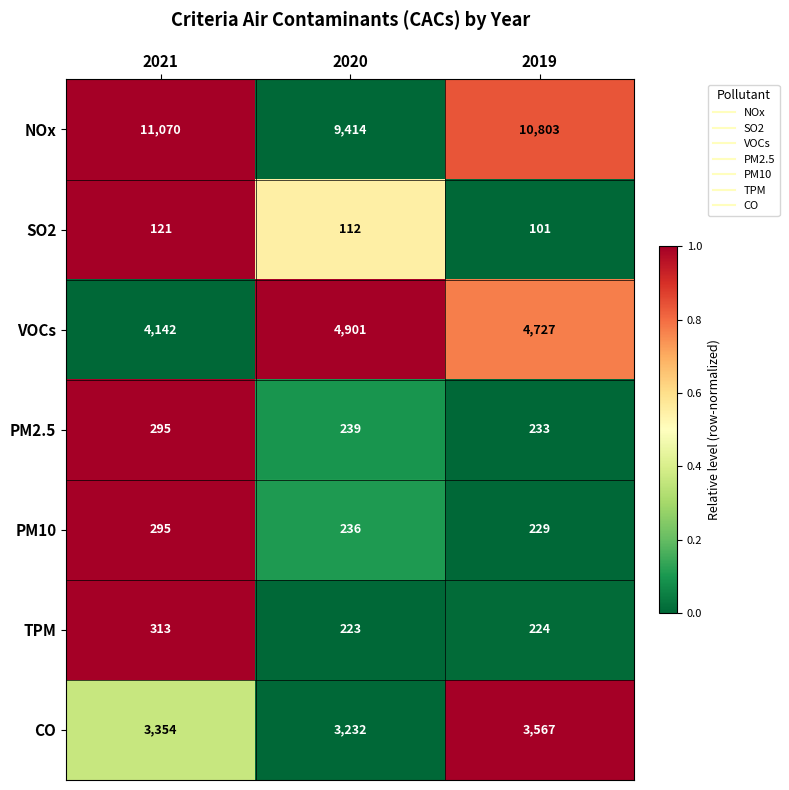

Reading left to right, what are all the values shown in this chart?

NOx: 11070	9414	10803
SO2: 121	112	101
VOCs: 4142	4901	4727
PM2.5: 295	239	233
PM10: 295	236	229
TPM: 313	223	224
CO: 3354	3232	3567